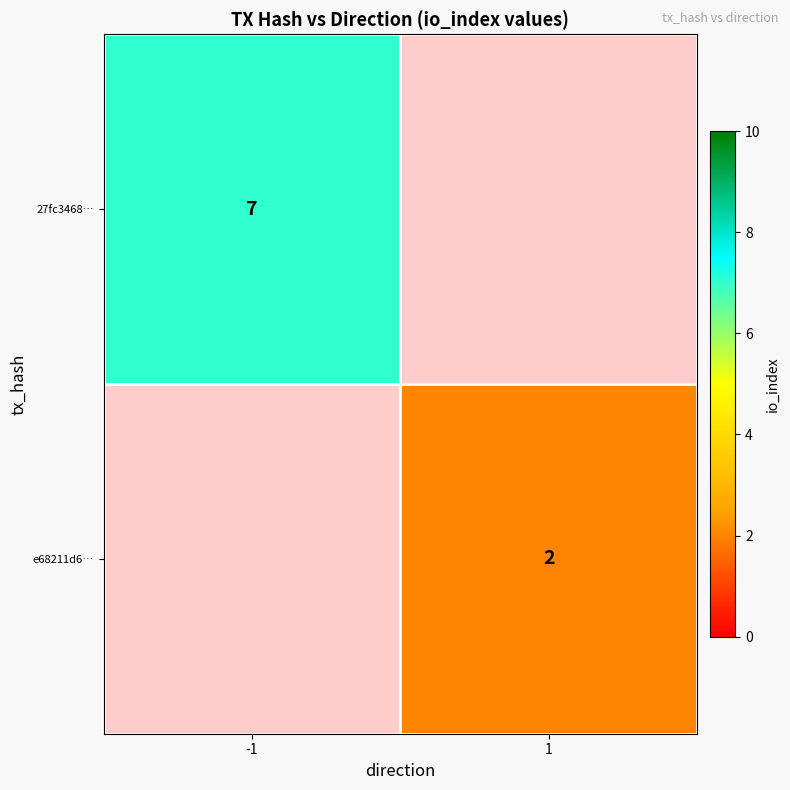

Is the value of 27fc3468… at -1 greater than the value of e68211d6… at 1?

Yes